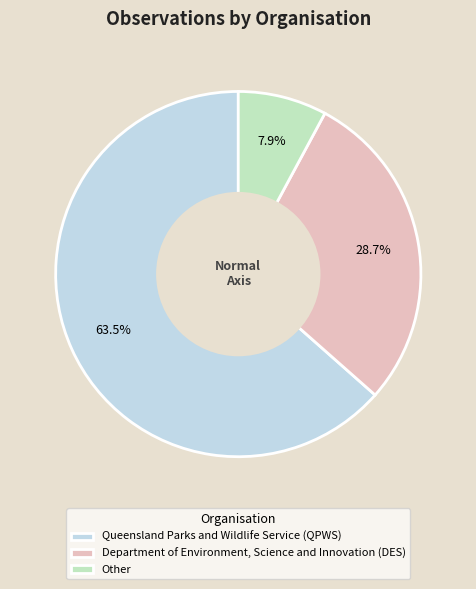

Does Queensland Parks and Wildlife Service (QPWS) account for over 50% of the chart?

Yes